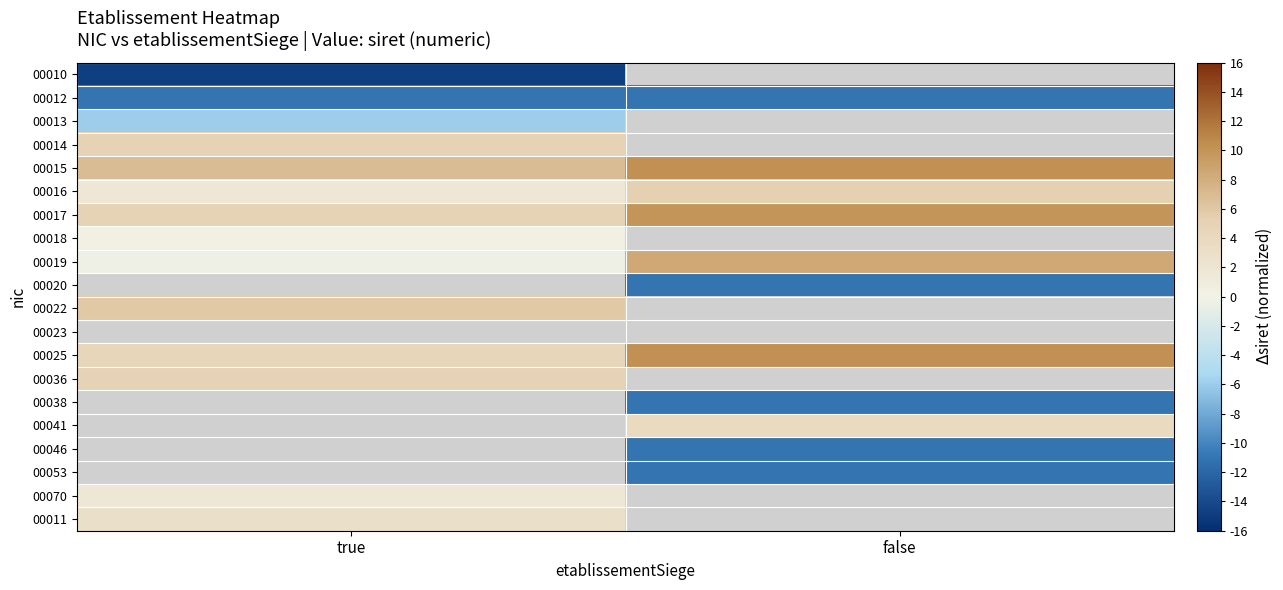

The value of 00046 at false is -6.2. True or false?

False